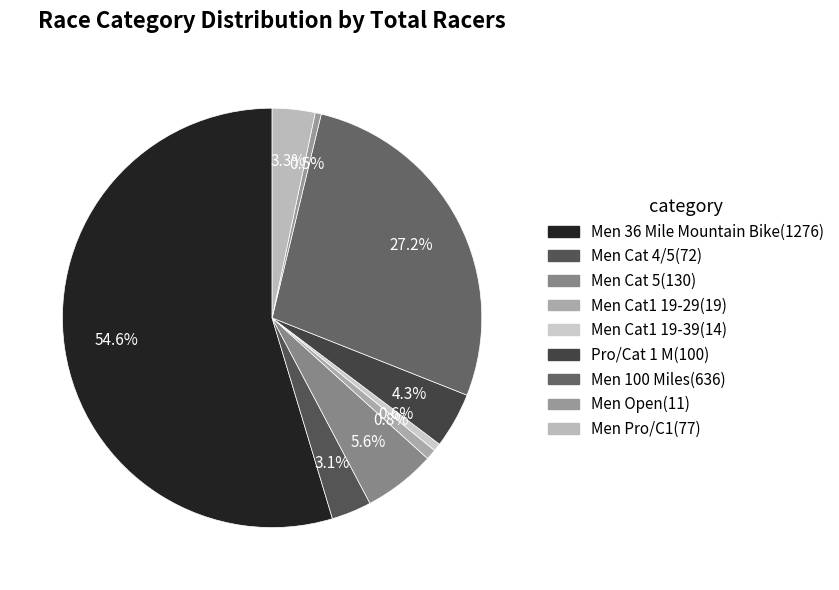

Is the sum of Men Pro/C1 and Men Cat 5 greater than half?

No